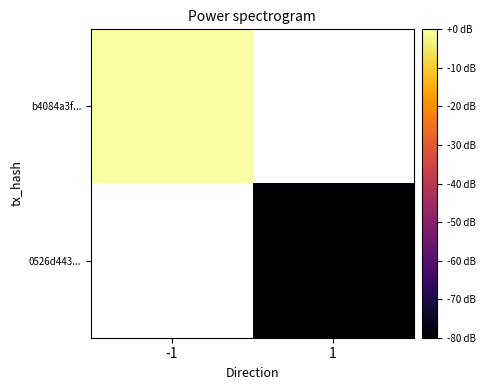

Where is b4084a3f... nearest to the value 0?

-1